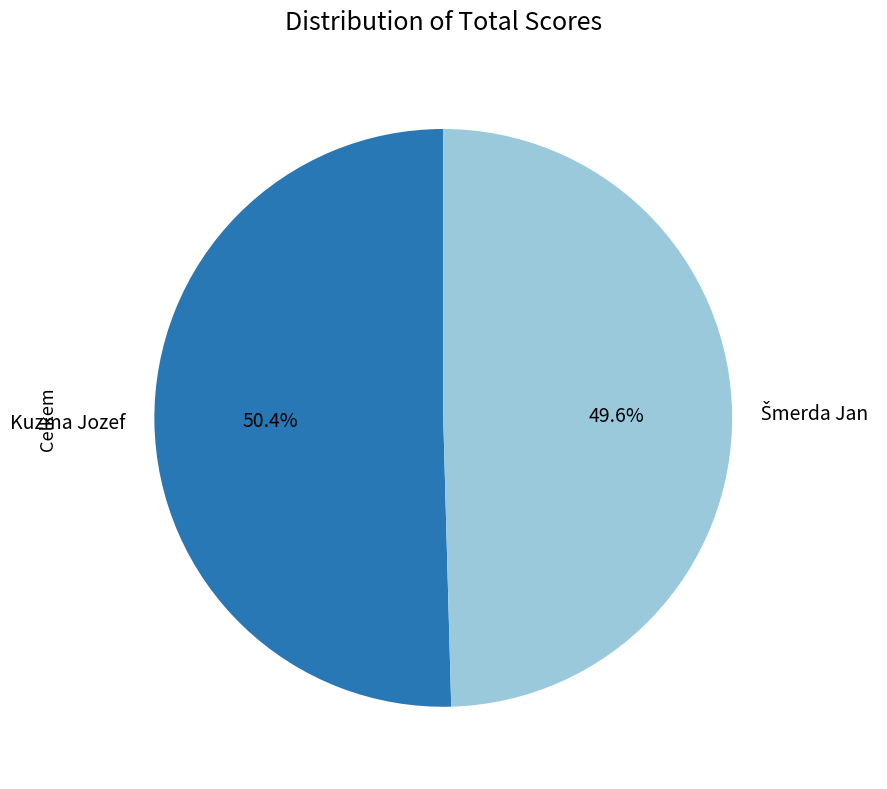

Is there a majority slice in this chart?

Yes